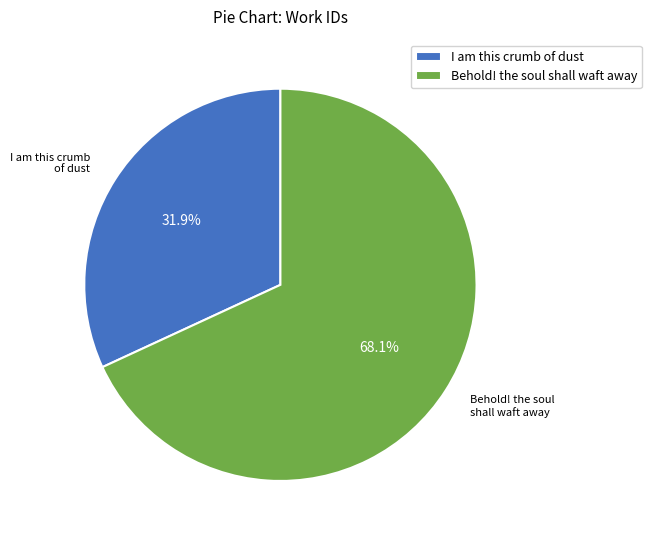

To the nearest percent, what is the difference between the largest and smallest slice percentages?

36%